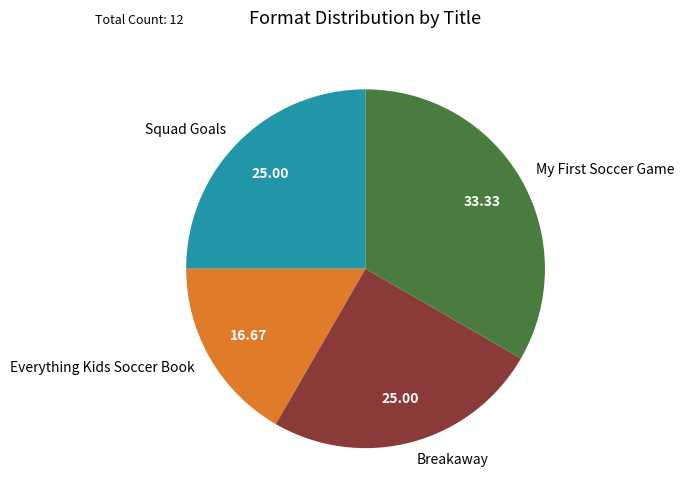

Which slice is the smallest?

Everything Kids Soccer Book